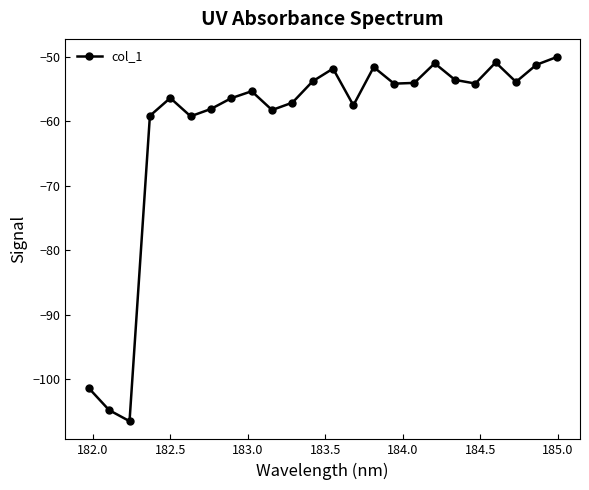

What is the value of the 4th point from the left?

-59.1